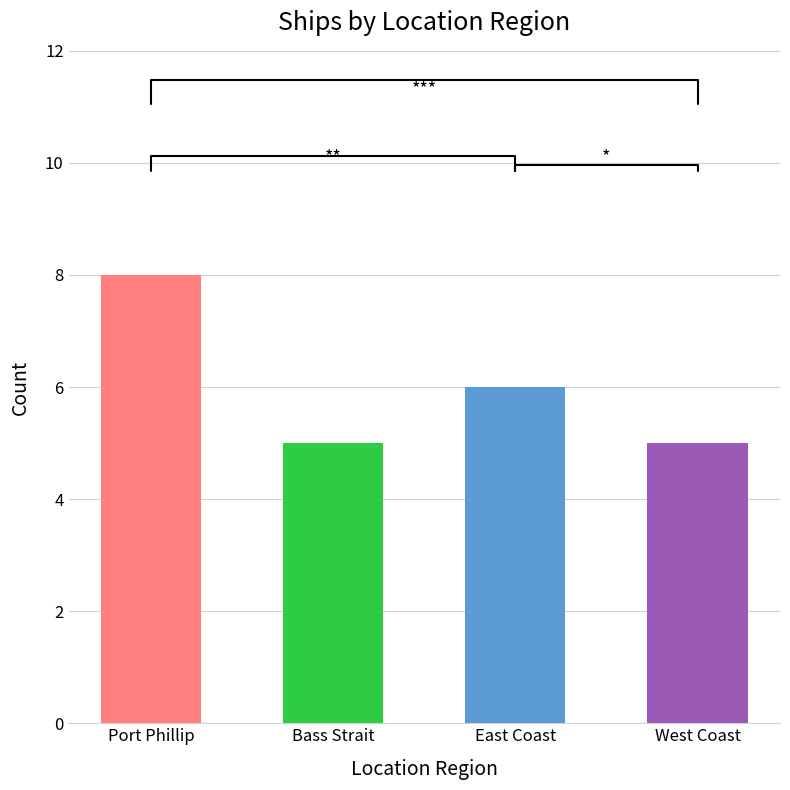

Is it true that the value at Port Phillip is 2?

False